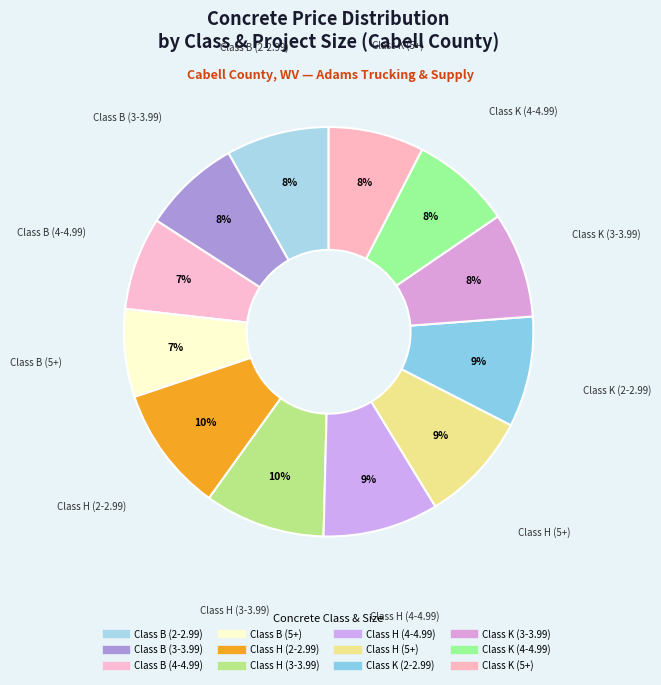

Is there a majority slice in this chart?

No